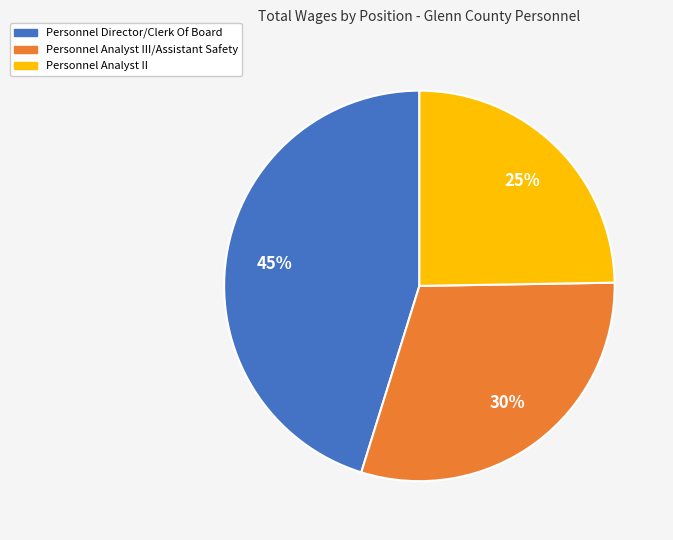

To the nearest percent, what is the difference between the largest and smallest slice percentages?

20%